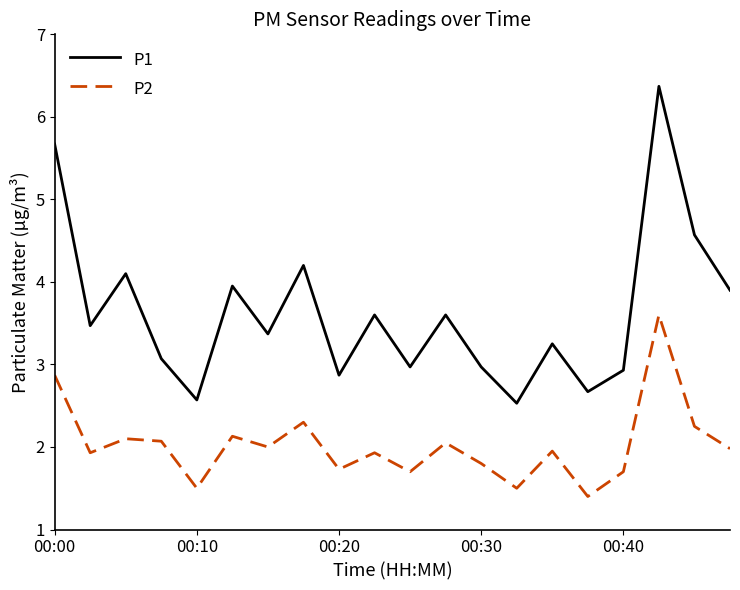

Which series has the widest spread of values?

P1